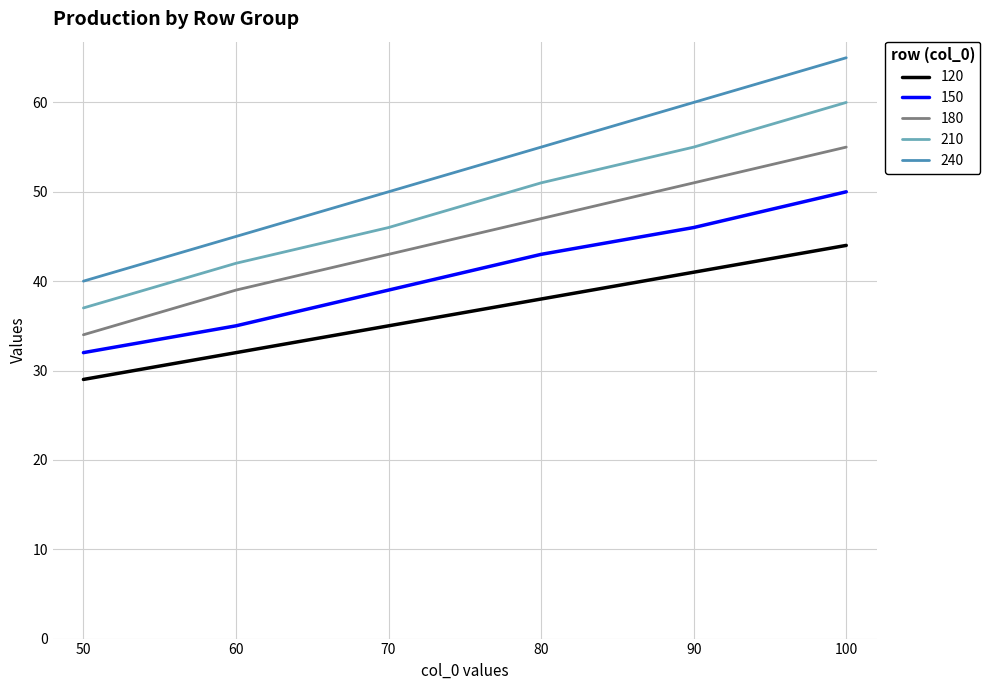

True or false: 150 and 180 cross at least once.

False